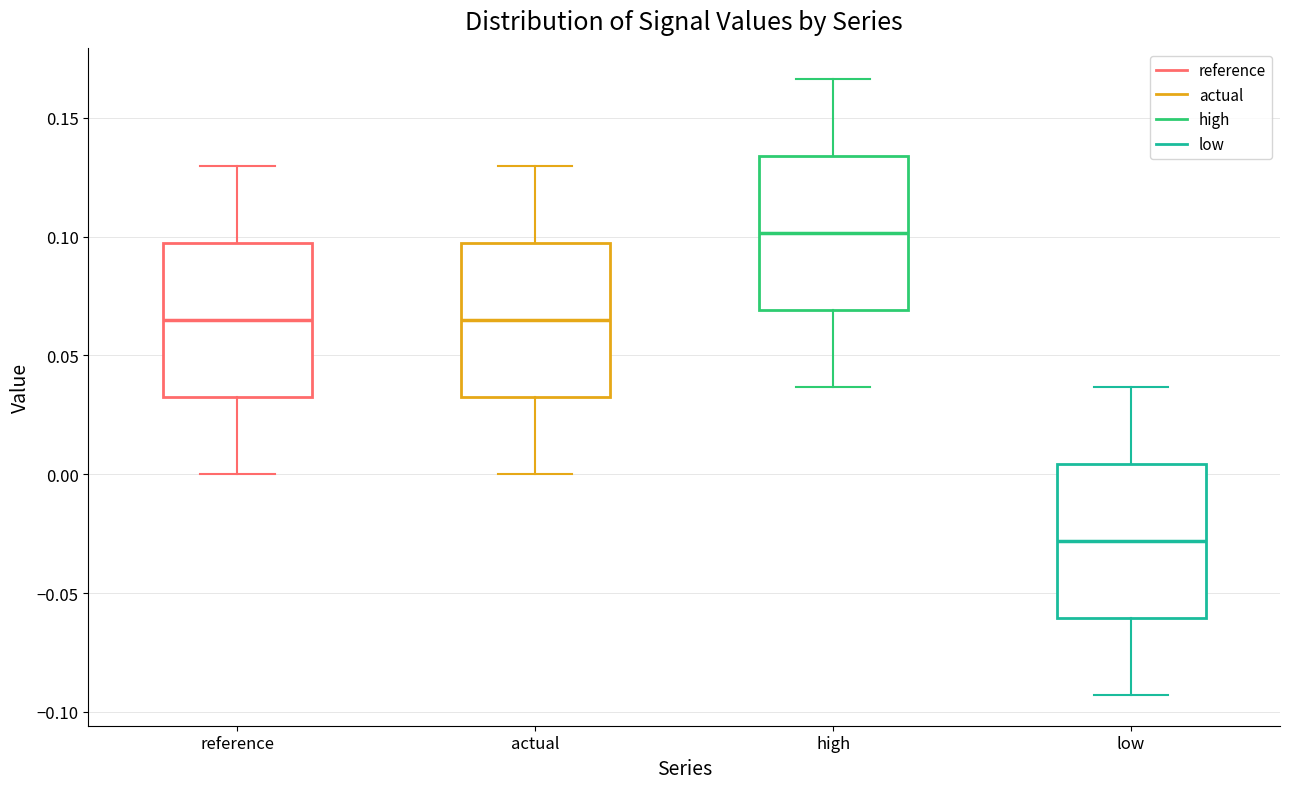

Where does the upper whisker of the box for reference end on the y-axis? The values are not printed on the chart, so give them approximately, as read against the axis.

0.130